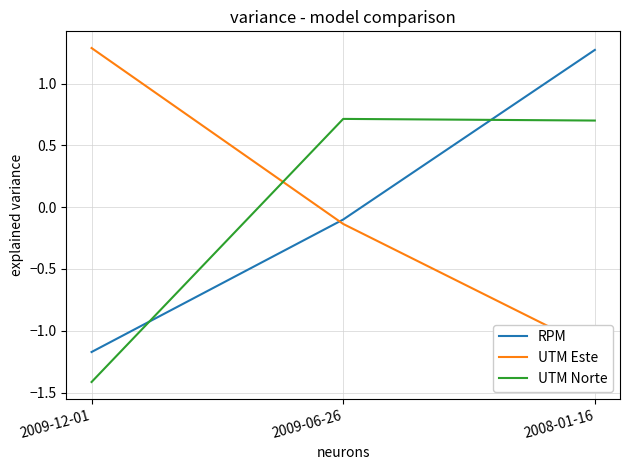

What is the label of the 3rd point from the left?

2008-01-16